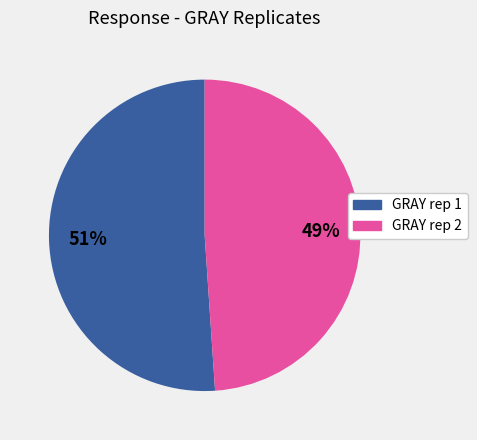

Is there a majority slice in this chart?

Yes